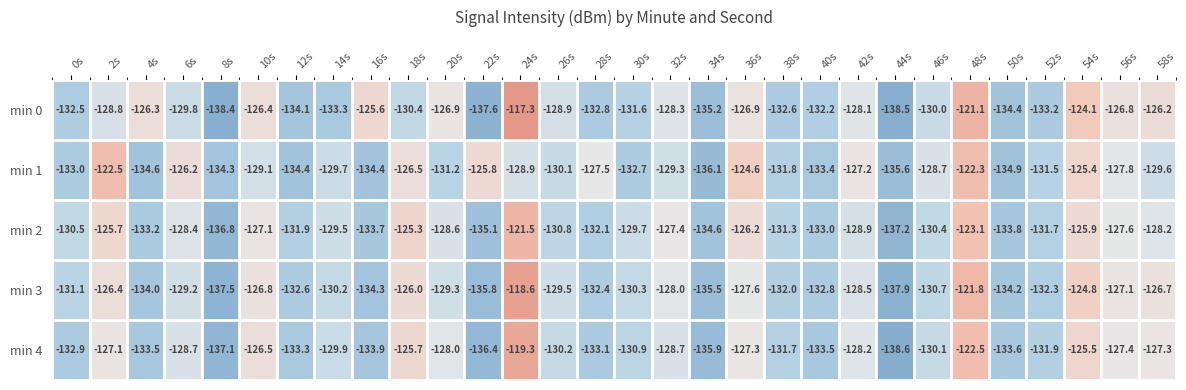

How many distinct data groups are displayed?

5